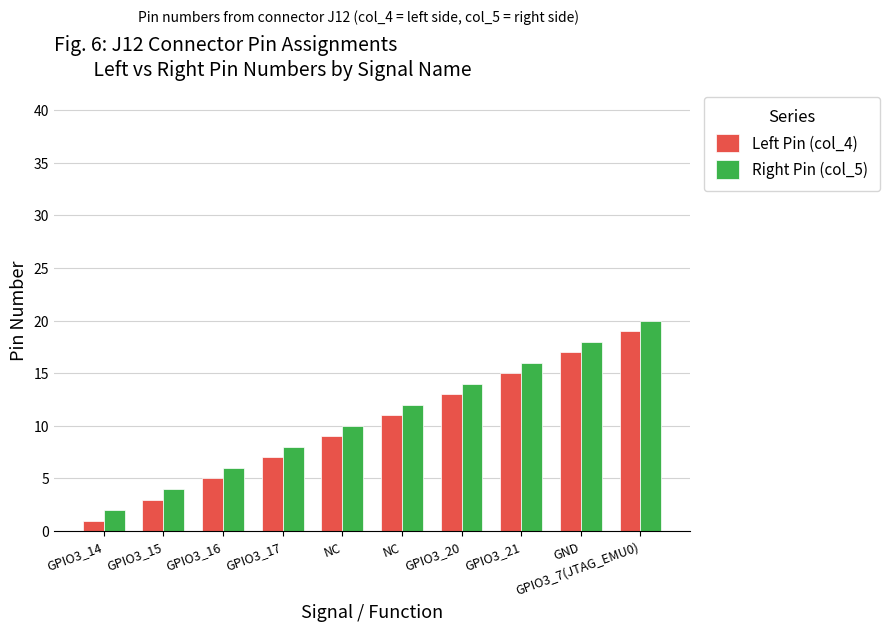

Which has a higher value, GPIO3_21 or GPIO3_15?

GPIO3_21